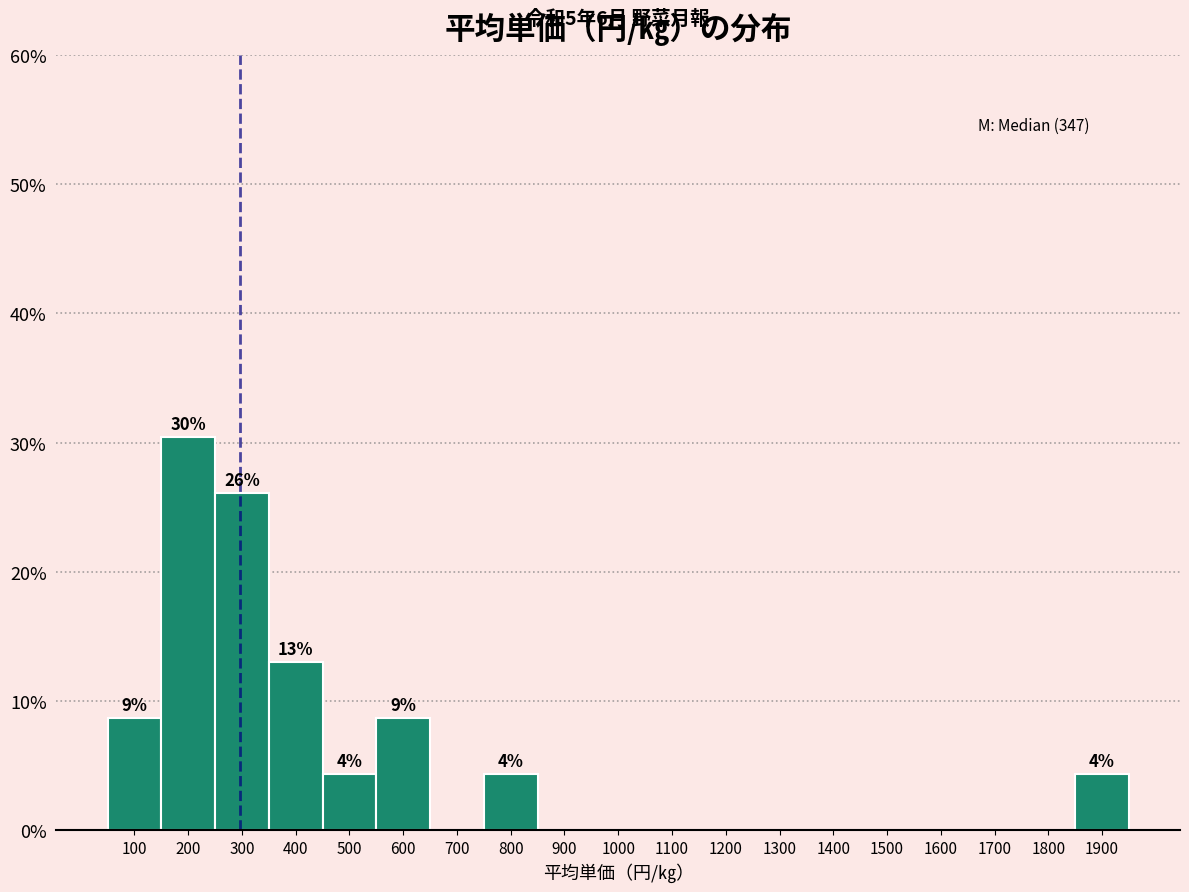

Reading left to right, transcribe all the data shown in this chart.

100=8.7	200=30.4	300=26.1	400=13.0	500=4.3	600=8.7	700=0.0	800=4.3	900=0.0	1000=0.0	1100=0.0	1200=0.0	1300=0.0	1400=0.0	1500=0.0	1600=0.0	1700=0.0	1800=0.0	1900=4.3